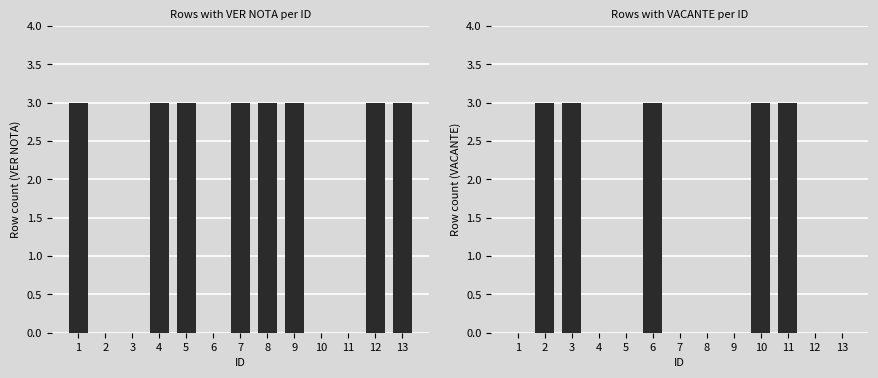

What is the sum of all VER NOTA values?

24